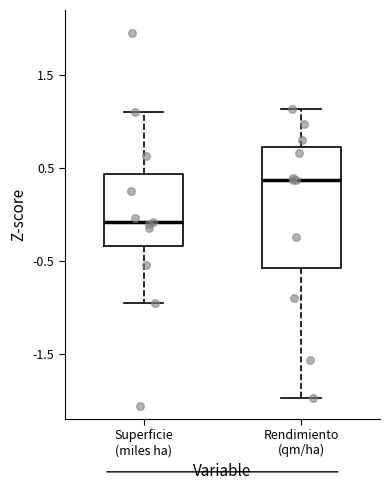

Which box is the tallest, from its lower edge to its upper edge?

Rendimiento (qm/ha)